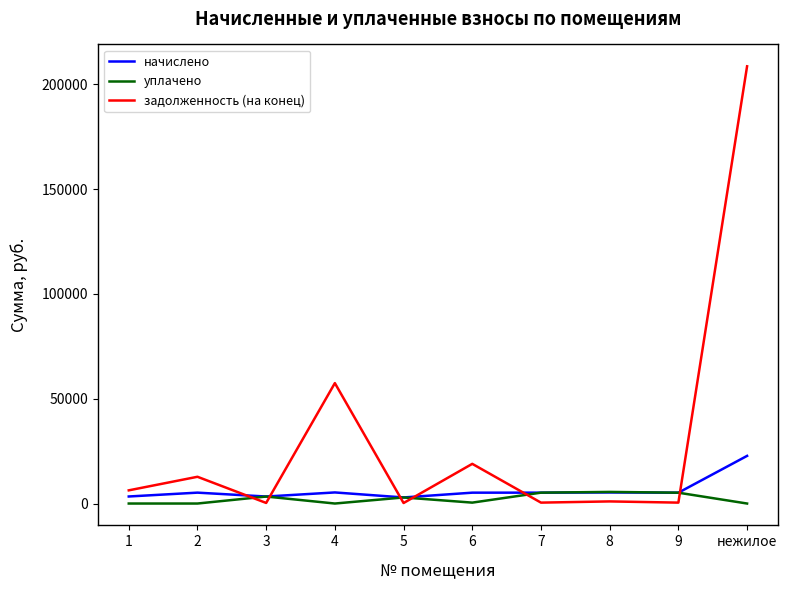

Does the chart display data point markers on the line(s)?

No